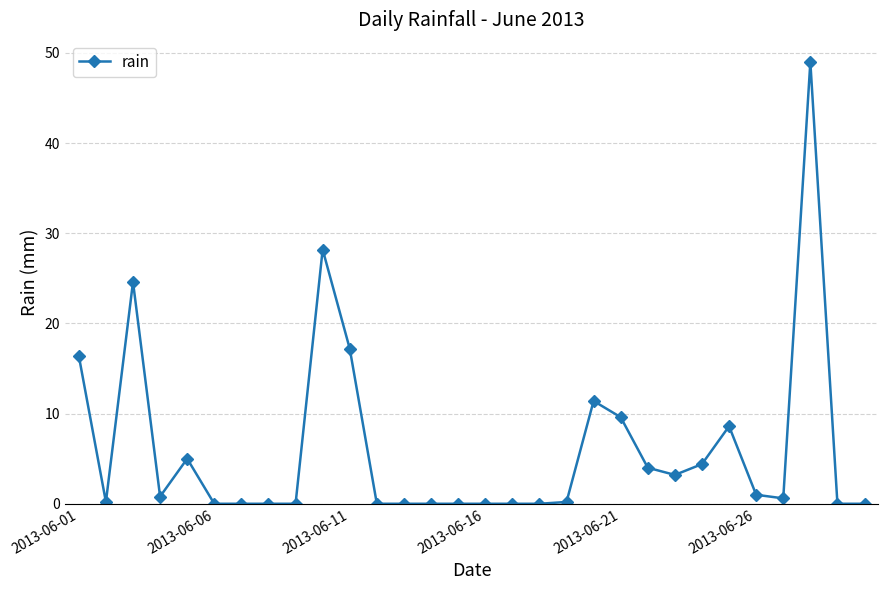

True or false: there are more than 2 points higher than both neighbors.

True